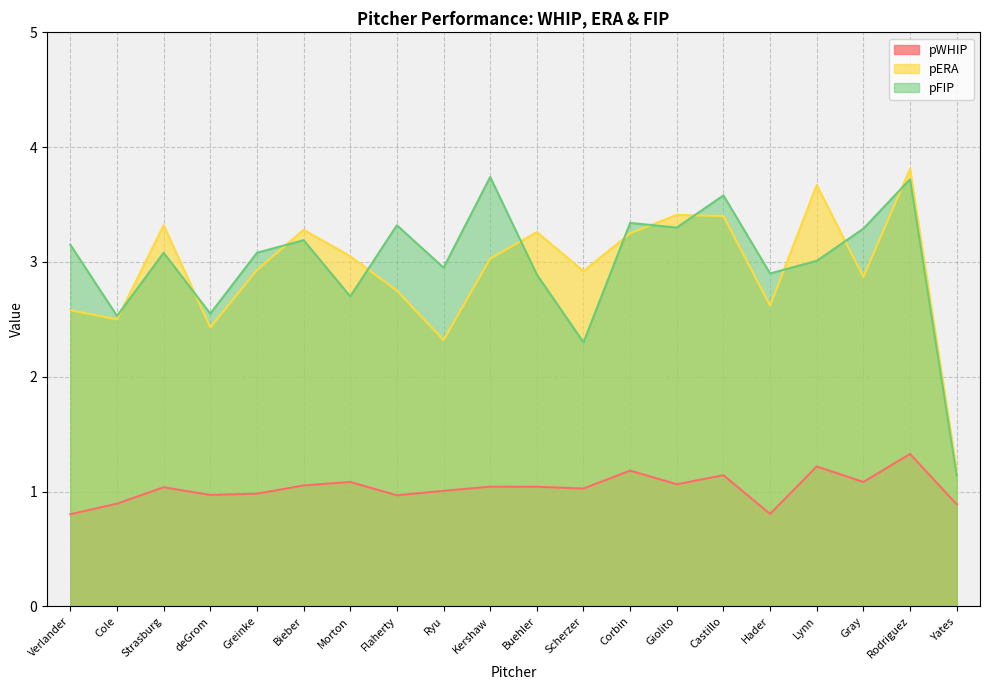

Which series has the largest total across all categories?

pFIP